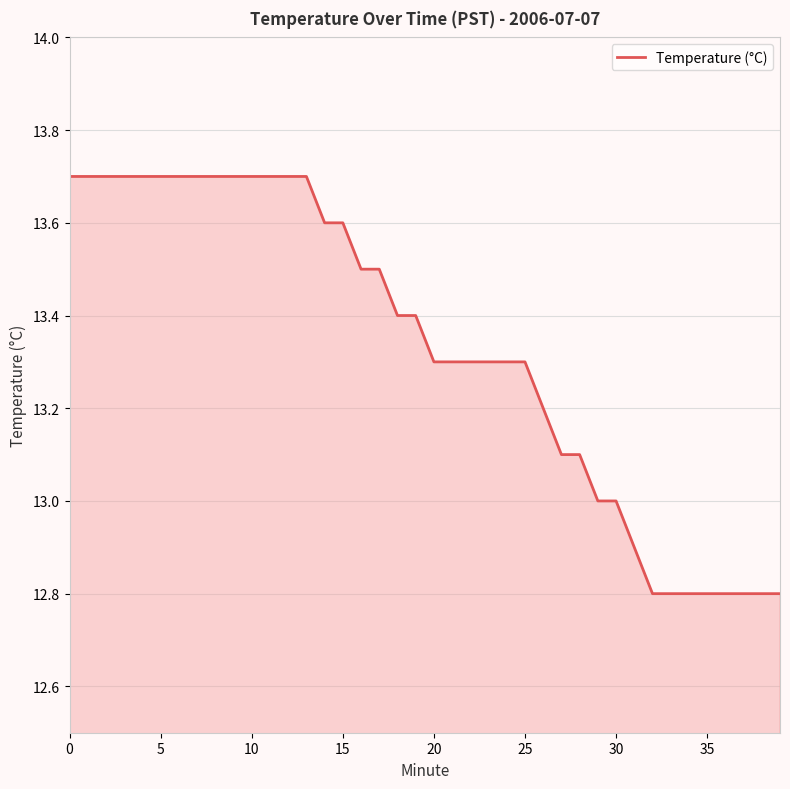

What is the minimum value shown in the chart?

12.8